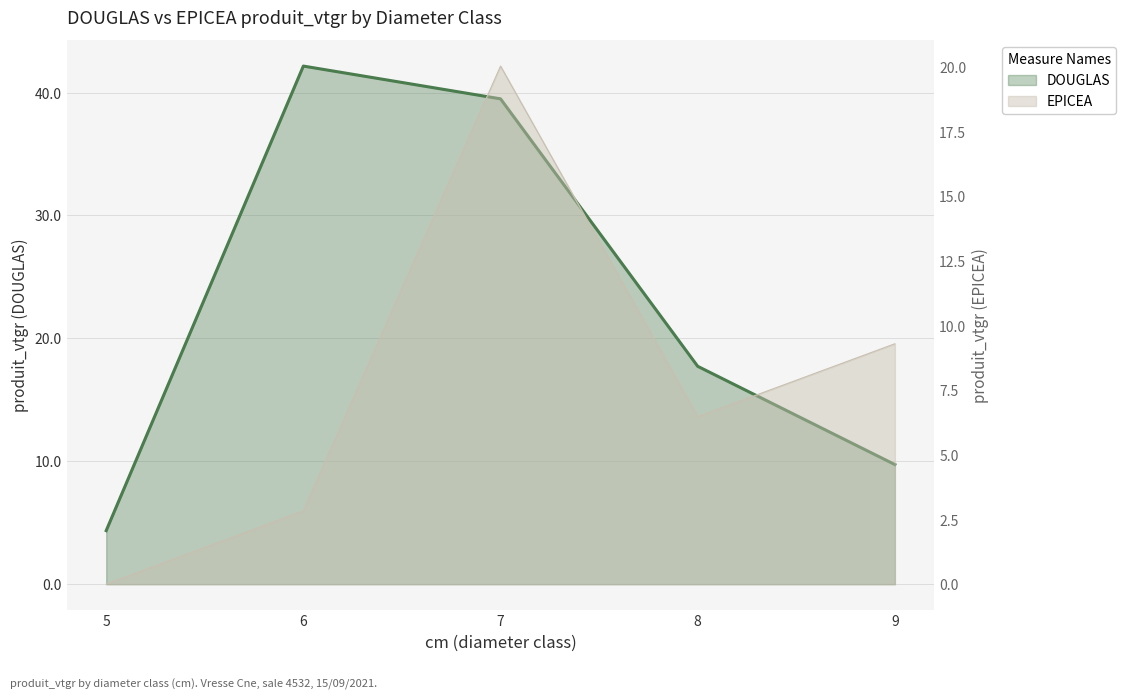

True or false: DOUGLAS and EPICEA cross at least once.

False